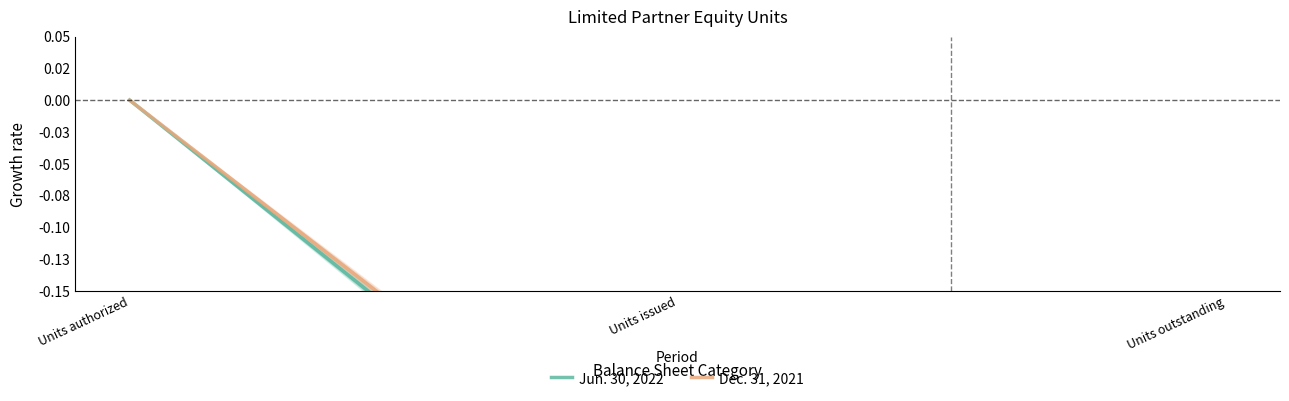

What is the total value across all series at Units outstanding?

-0.7